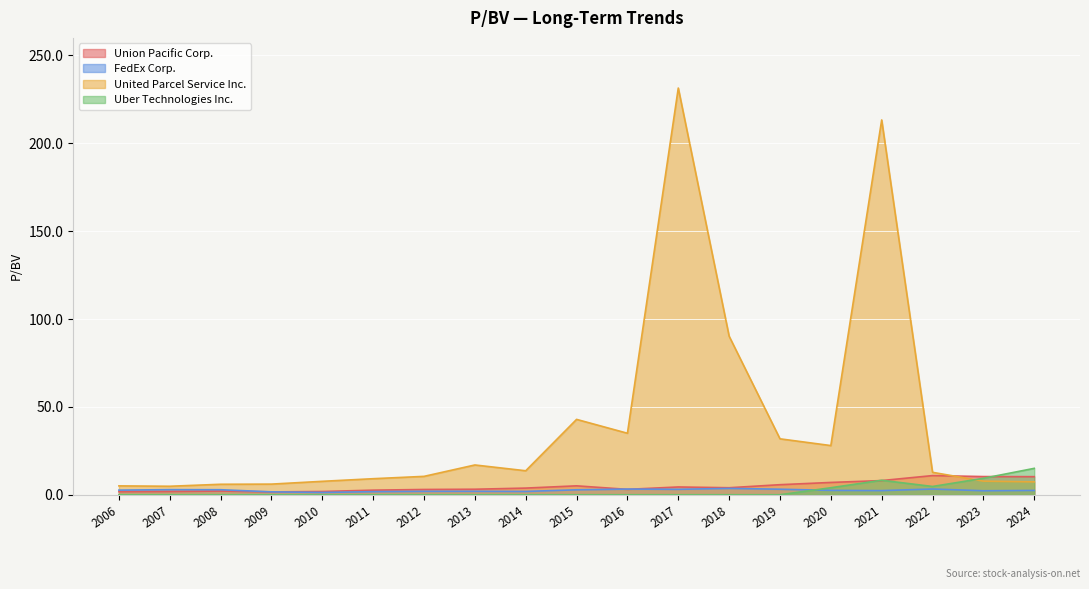

What is the value of the Union Pacific Corp. point at the 6th from the left?

2.6